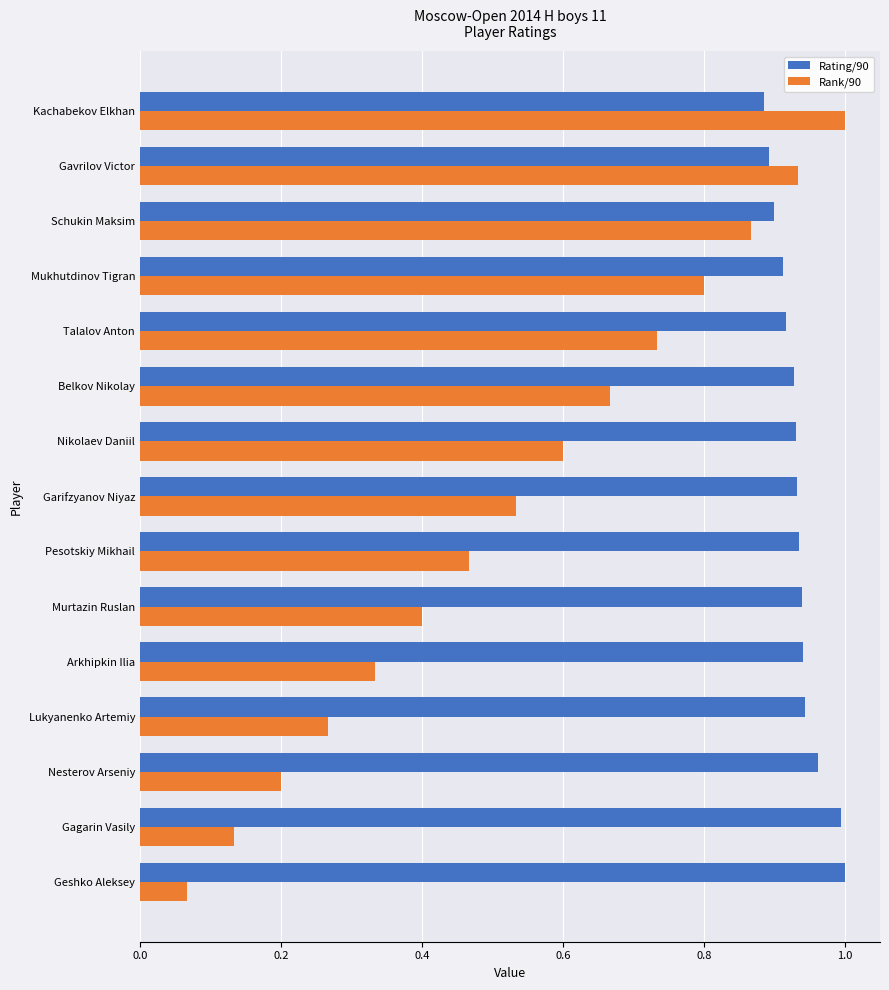

At which label is Rank/90 closest to 0?

Geshko Aleksey